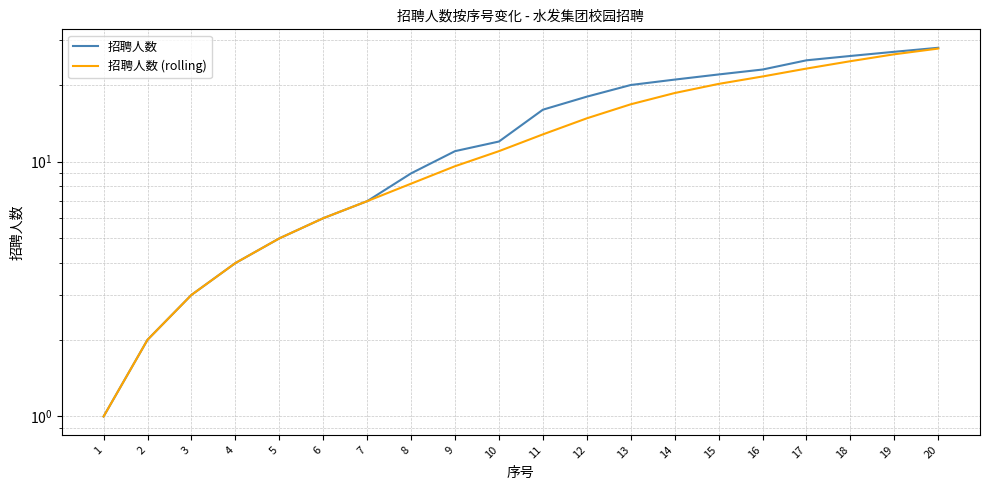

What is the sum of the 招聘人数 (rolling) values at 14 and 15?

38.8